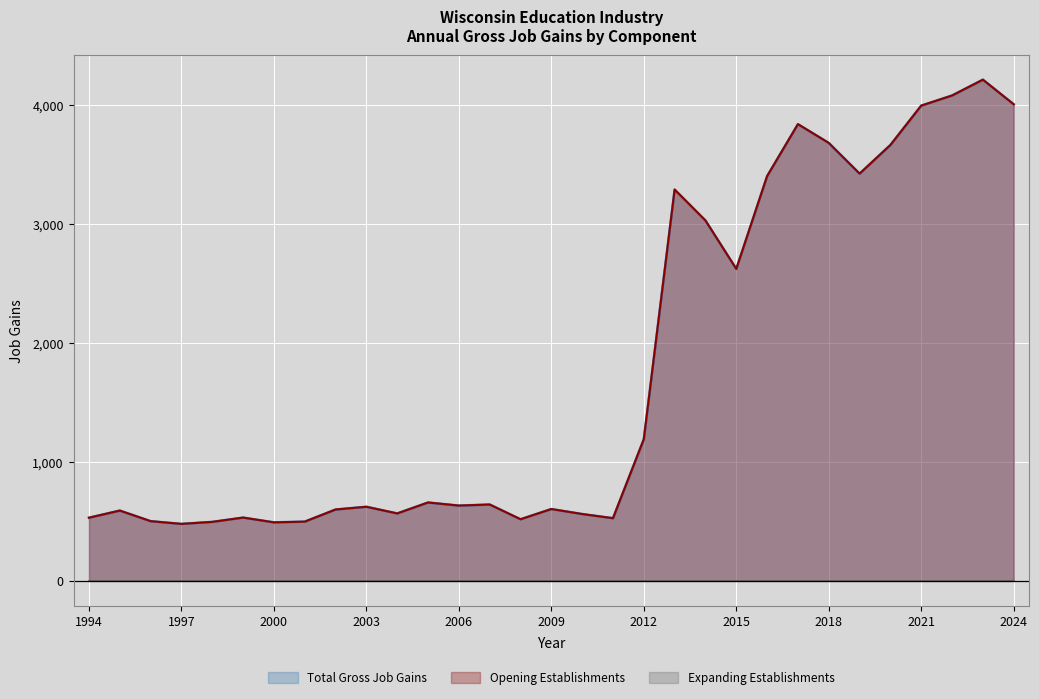

What is the total value across all series at 1994?

1056